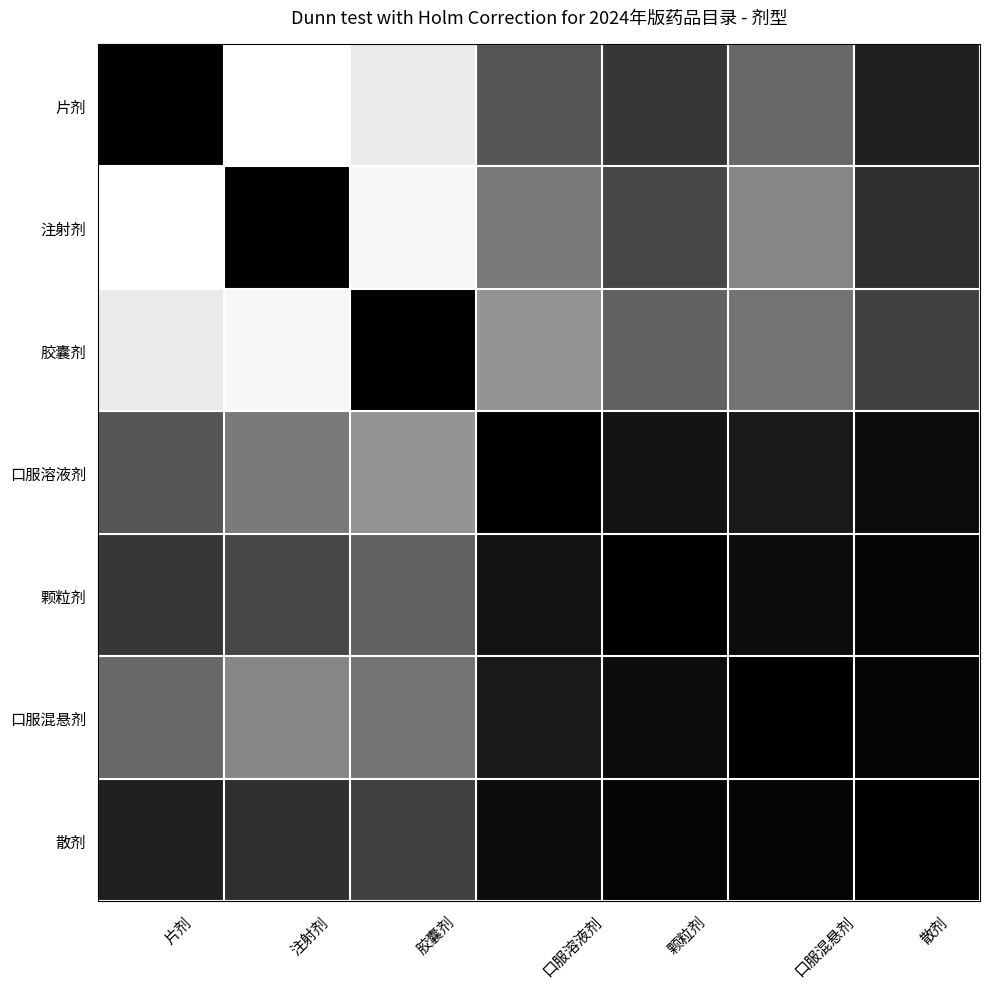

Reading right to left, what are all the values shown in this chart?

片剂: 散剂=5	口服混悬剂=15	颗粒剂=8	口服溶液剂=12	胶囊剂=38	注射剂=45	片剂=0
注射剂: 散剂=7	口服混悬剂=20	颗粒剂=10	口服溶液剂=18	胶囊剂=42	注射剂=0	片剂=45
胶囊剂: 散剂=9	口服混悬剂=17	颗粒剂=14	口服溶液剂=22	胶囊剂=0	注射剂=42	片剂=38
口服溶液剂: 散剂=2	口服混悬剂=4	颗粒剂=3	口服溶液剂=0	胶囊剂=22	注射剂=18	片剂=12
颗粒剂: 散剂=1	口服混悬剂=2	颗粒剂=0	口服溶液剂=3	胶囊剂=14	注射剂=10	片剂=8
口服混悬剂: 散剂=1	口服混悬剂=0	颗粒剂=2	口服溶液剂=4	胶囊剂=17	注射剂=20	片剂=15
散剂: 散剂=0	口服混悬剂=1	颗粒剂=1	口服溶液剂=2	胶囊剂=9	注射剂=7	片剂=5